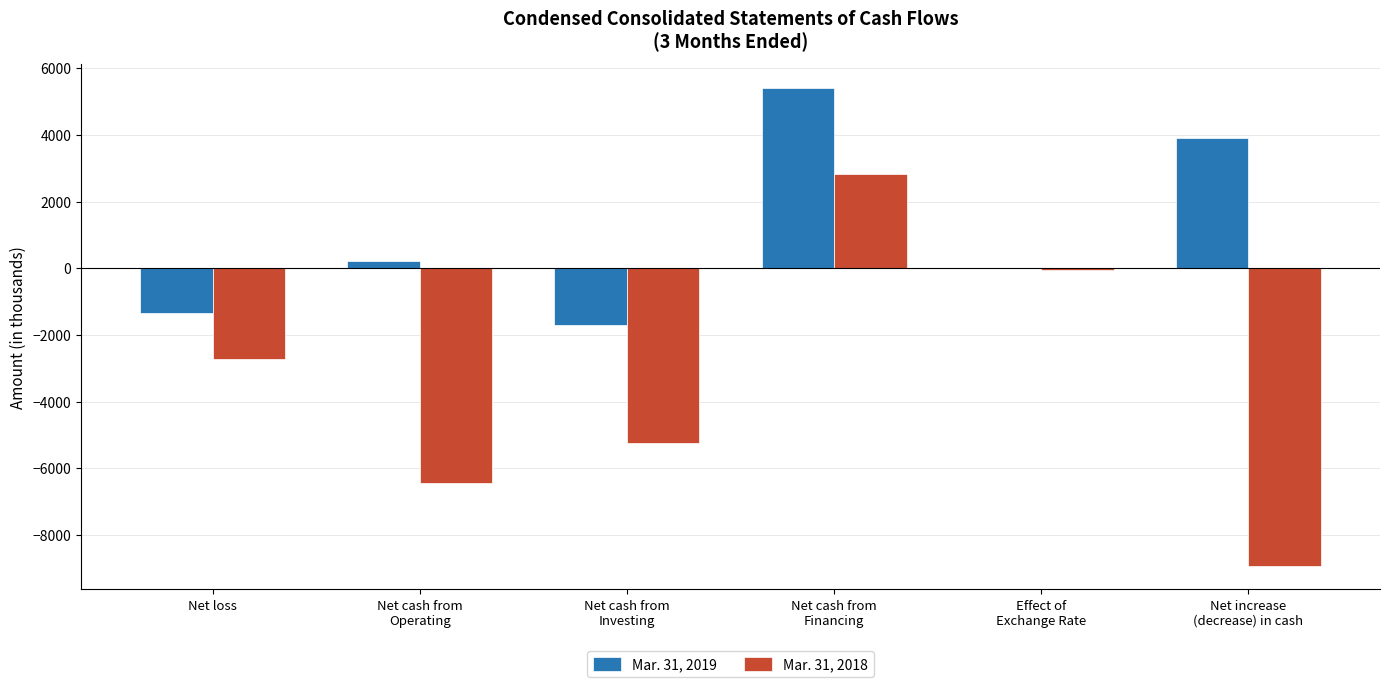

Read the Mar. 31, 2018 value at Net loss.

-2711